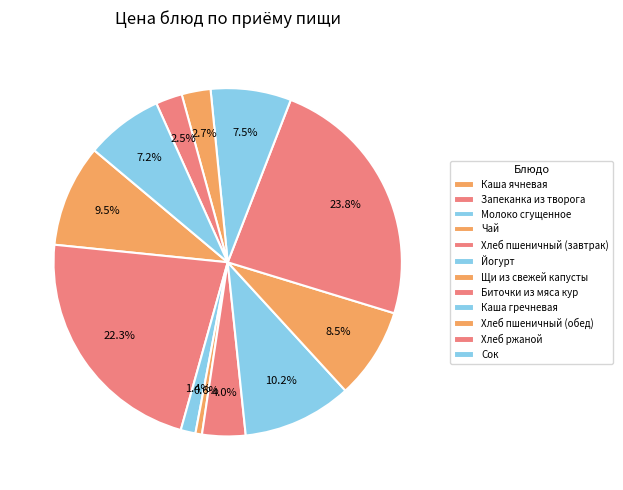

How many slices are in this pie chart?

12